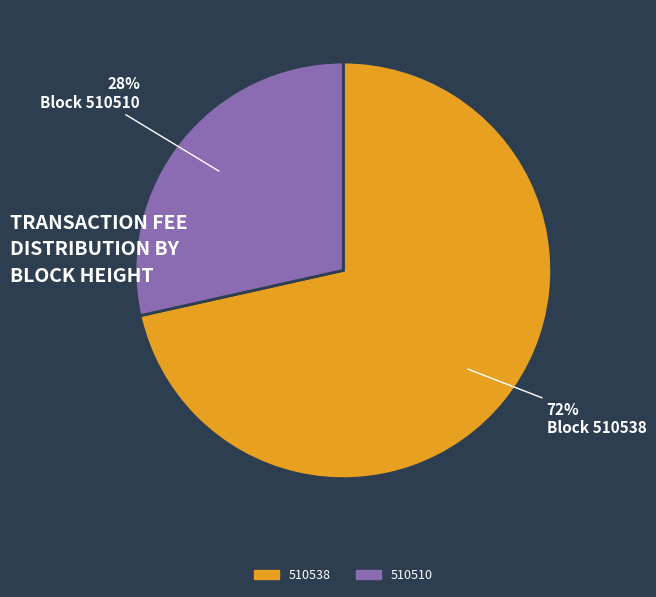

To the nearest percent, what percentage of the pie is 510510?

28%